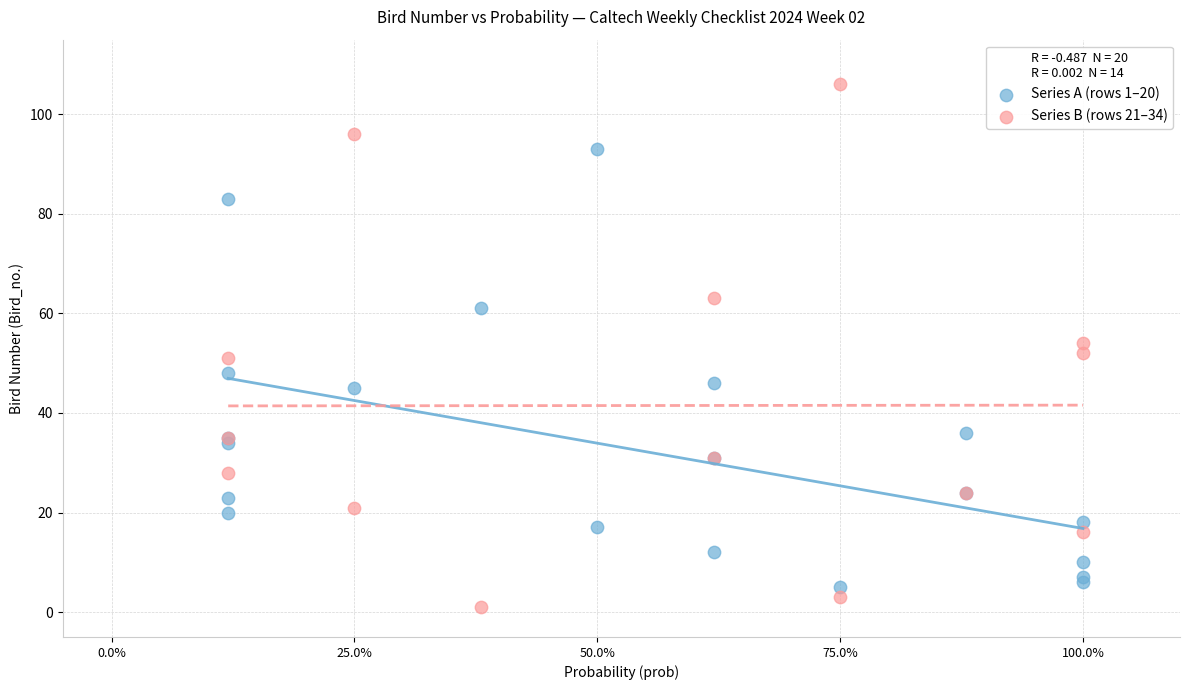

Which series has the largest Y range (max minus min)?

Series B (rows 21–34)